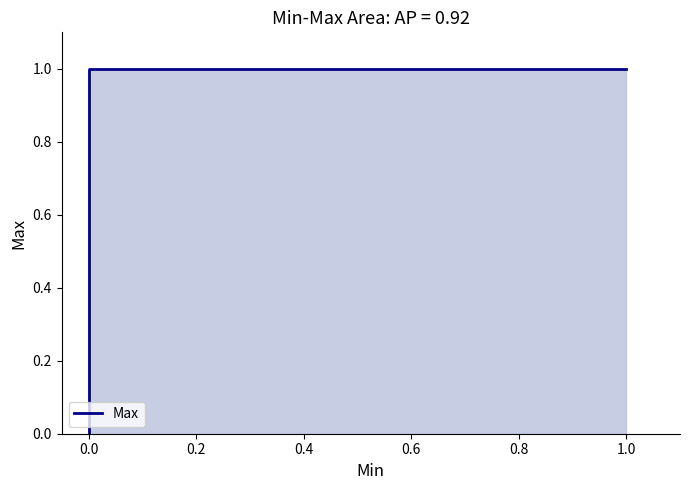

What is the maximum value shown in the chart?

1